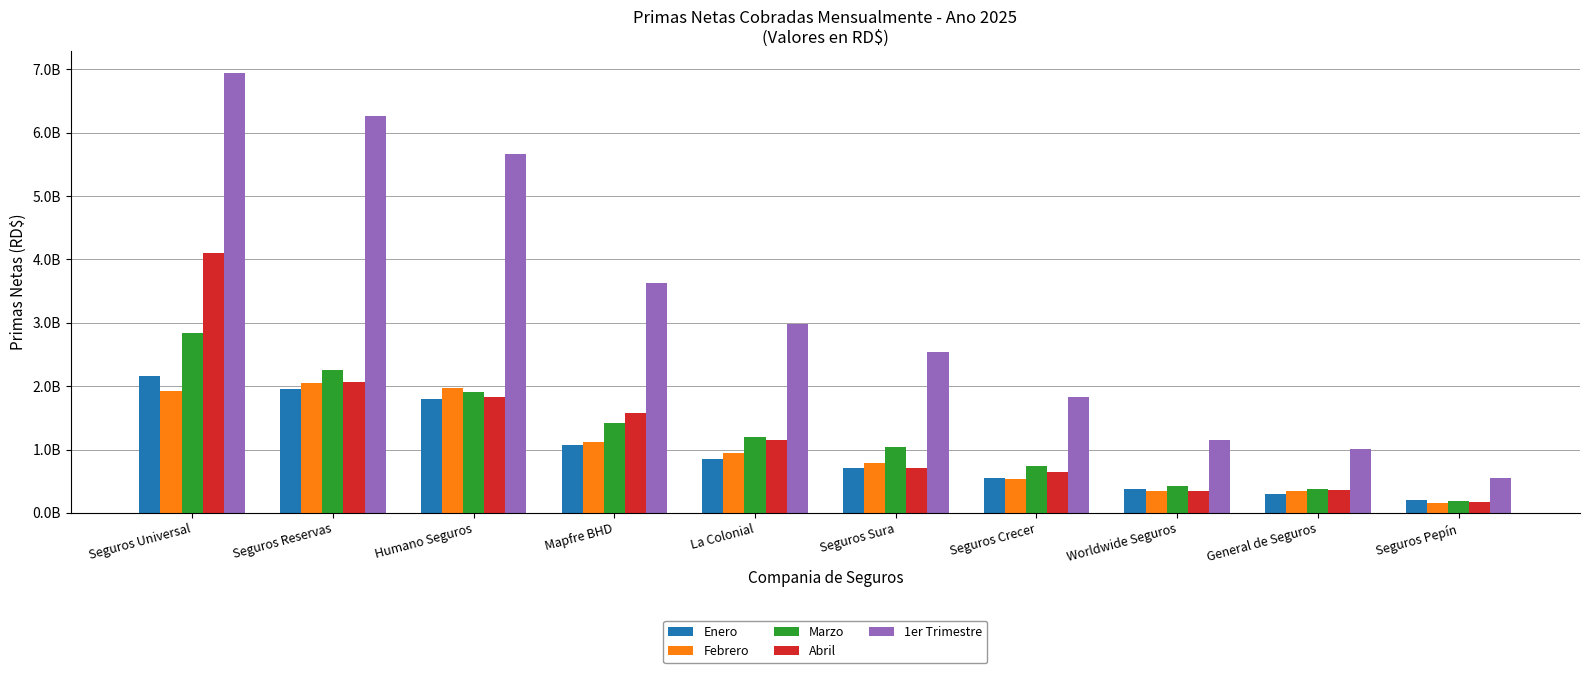

What are all the series names shown in the legend?

Enero, Febrero, Marzo, Abril, 1er Trimestre